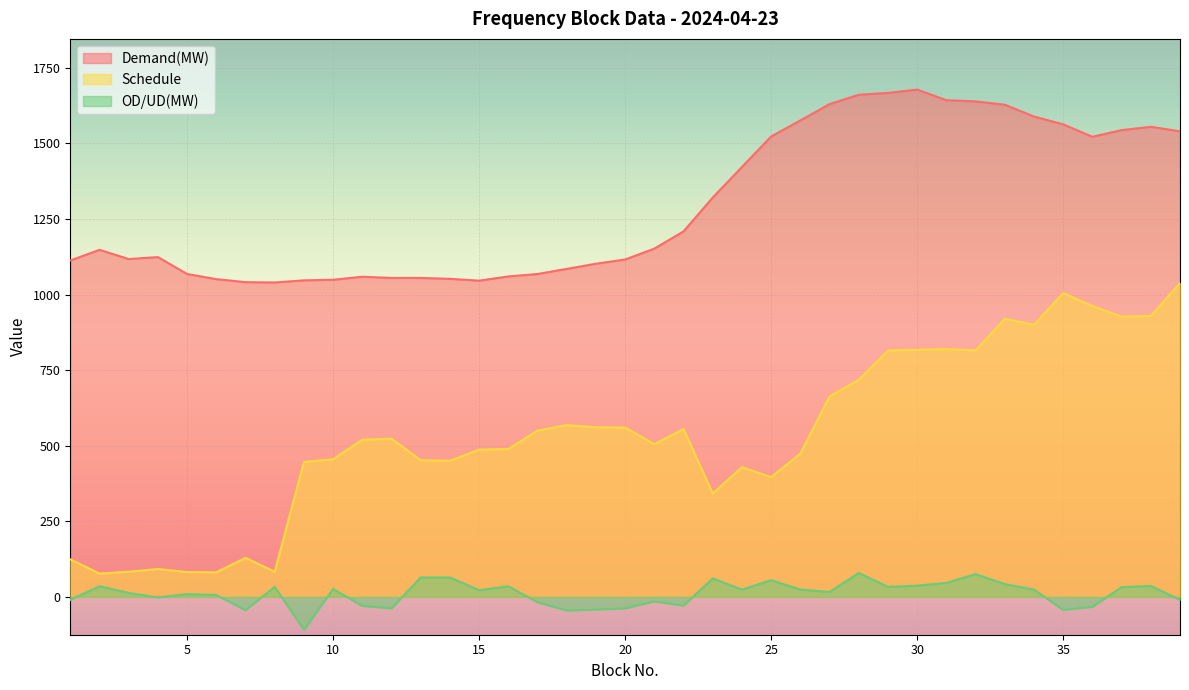

What value does the Schedule series have at 24?

429.0